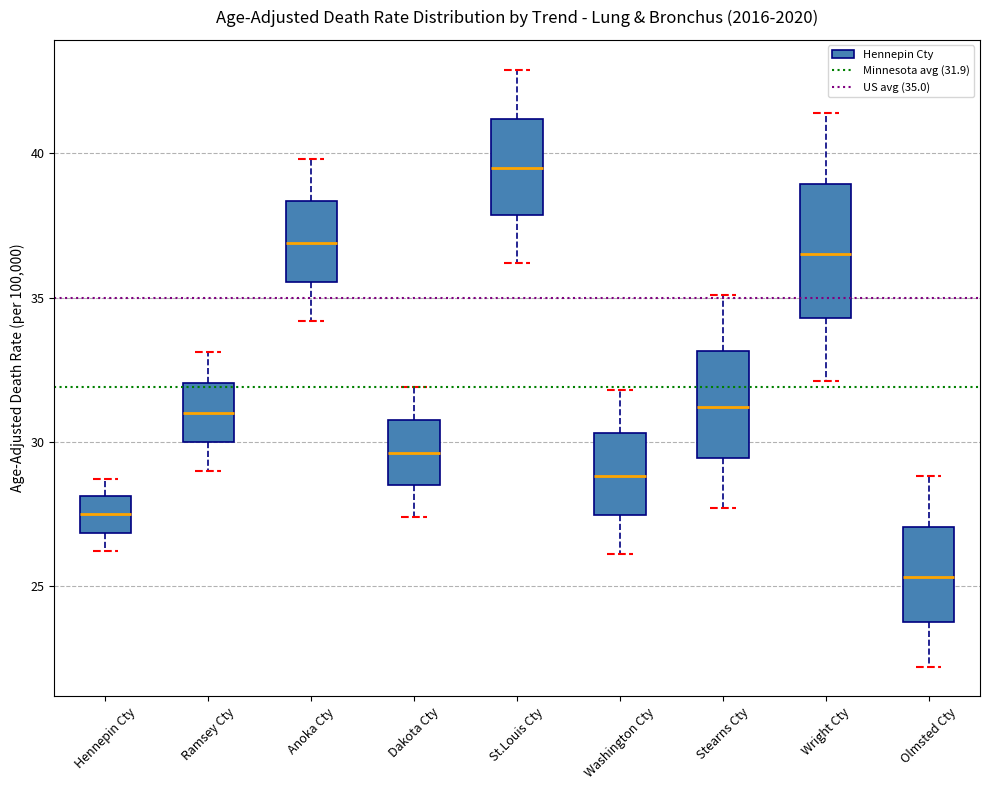

Where does the lower whisker of the box for Ramsey Cty end on the y-axis? The values are not printed on the chart, so give them approximately, as read against the axis.

29.0